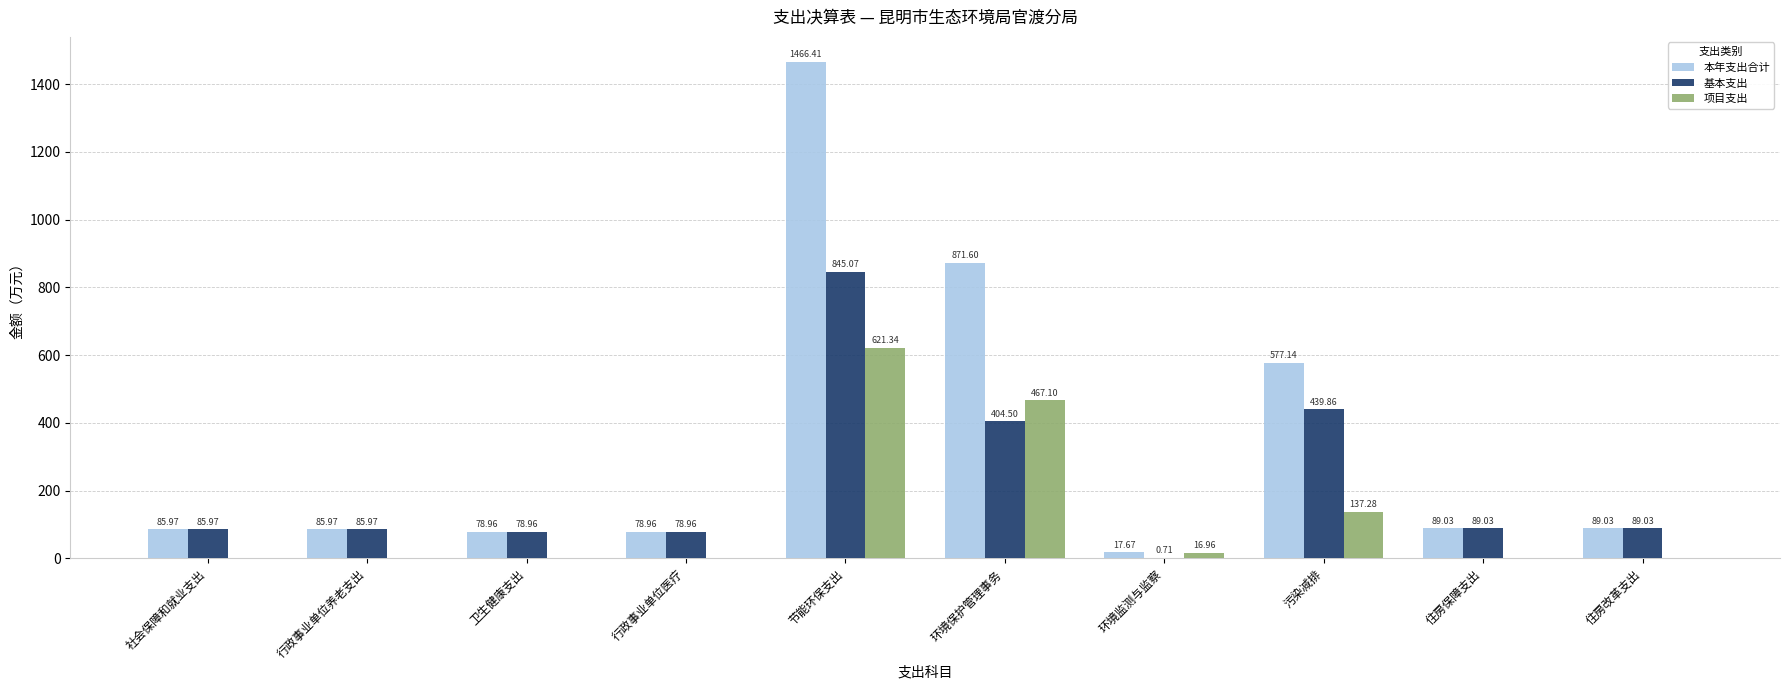

What is the sum of the 本年支出合计 values at 社会保障和就业支出 and 住房改革支出?

175.0